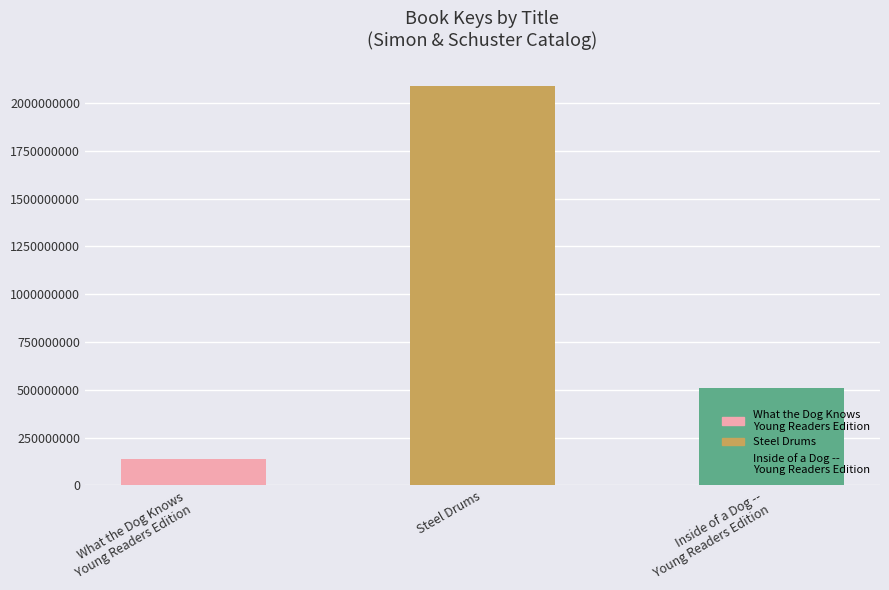

Is it true that the value at Inside of a Dog --
Young Readers Edition is 510117673?

True